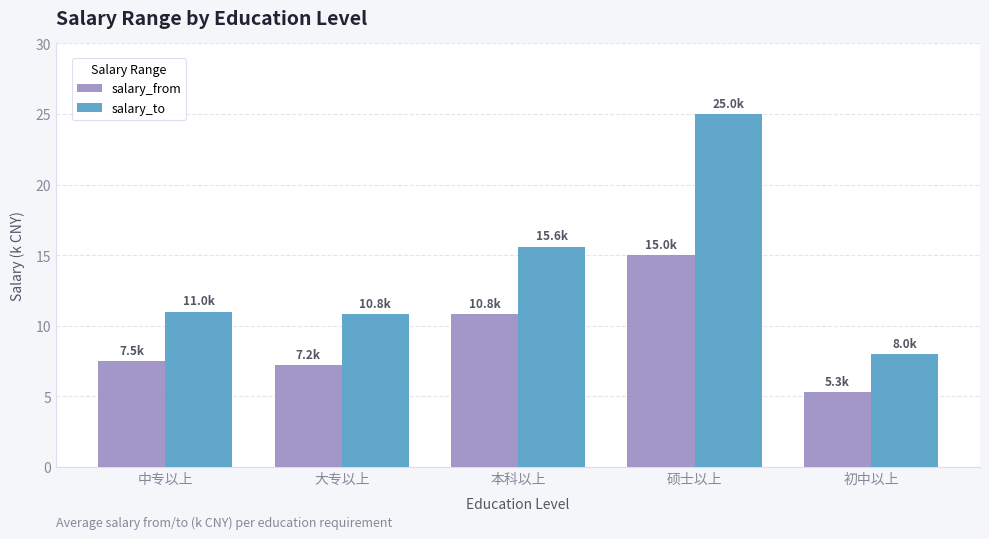

What is the difference between the highest and lowest values at 本科以上?

4.8